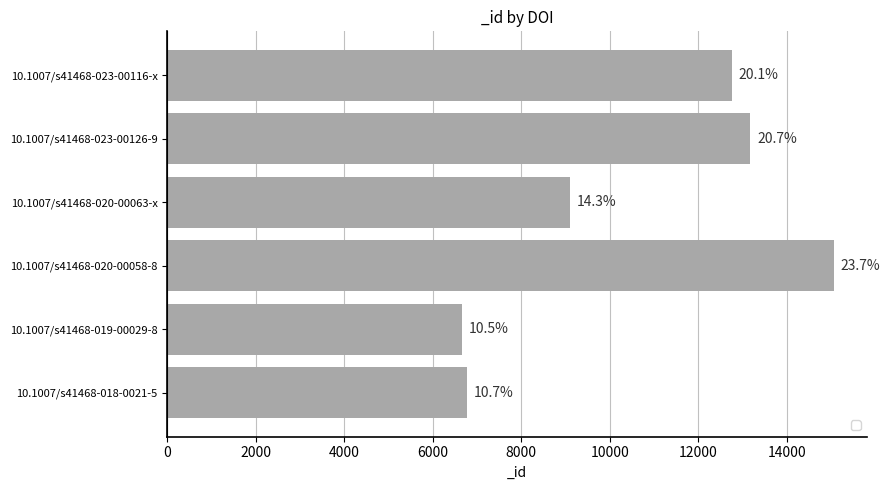

Where is the data nearest to the value 10867?

10.1007/s41468-020-00063-x